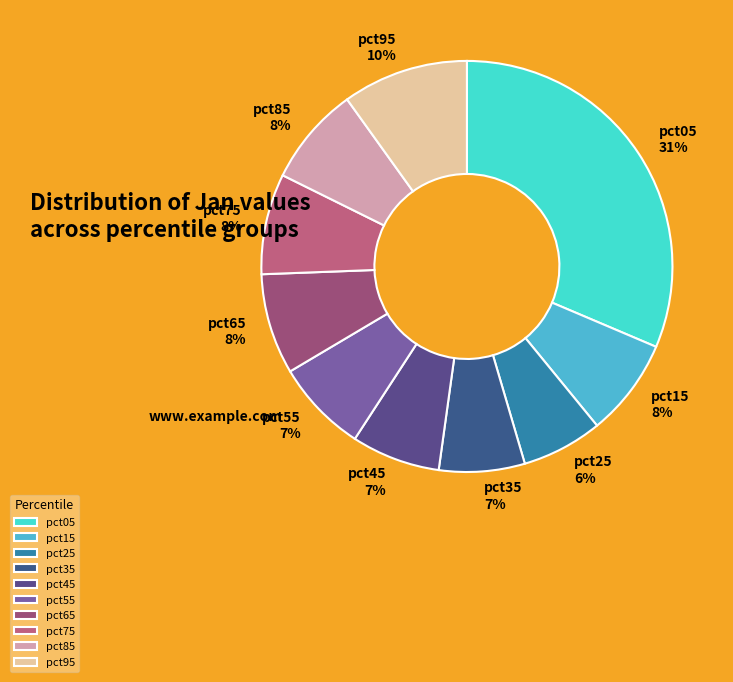

Between pct35 and pct65, which is larger?

pct65